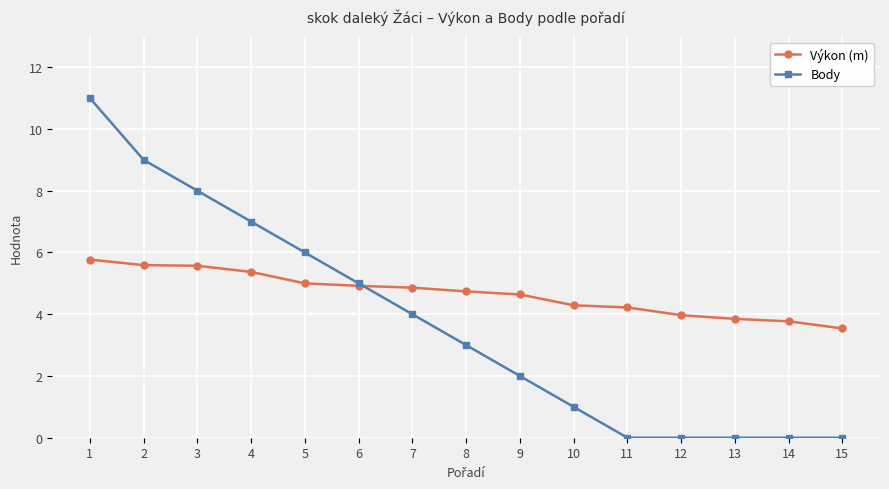

Is it true that Body equals 8.1 at 6?

False